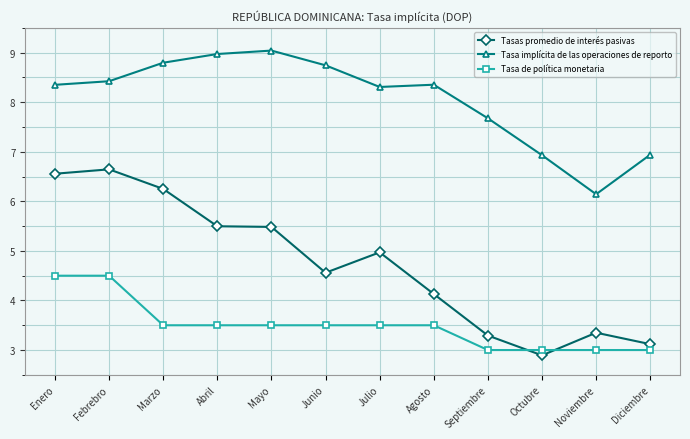

True or false: Tasa implícita de las operaciones de reporto and Tasa de política monetaria intersect in this chart.

False